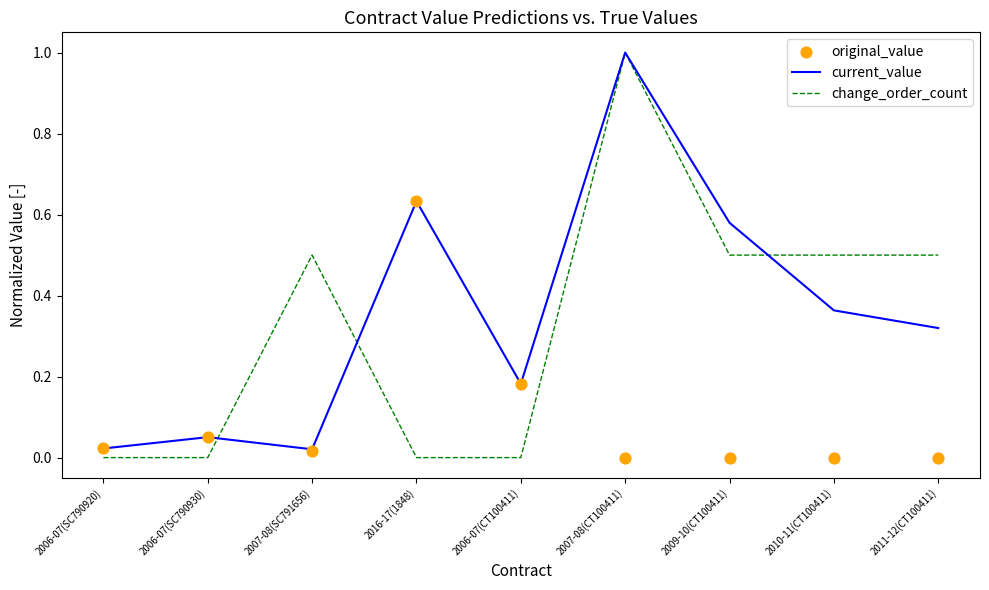

Which series has the largest Y range (max minus min)?

change_order_count